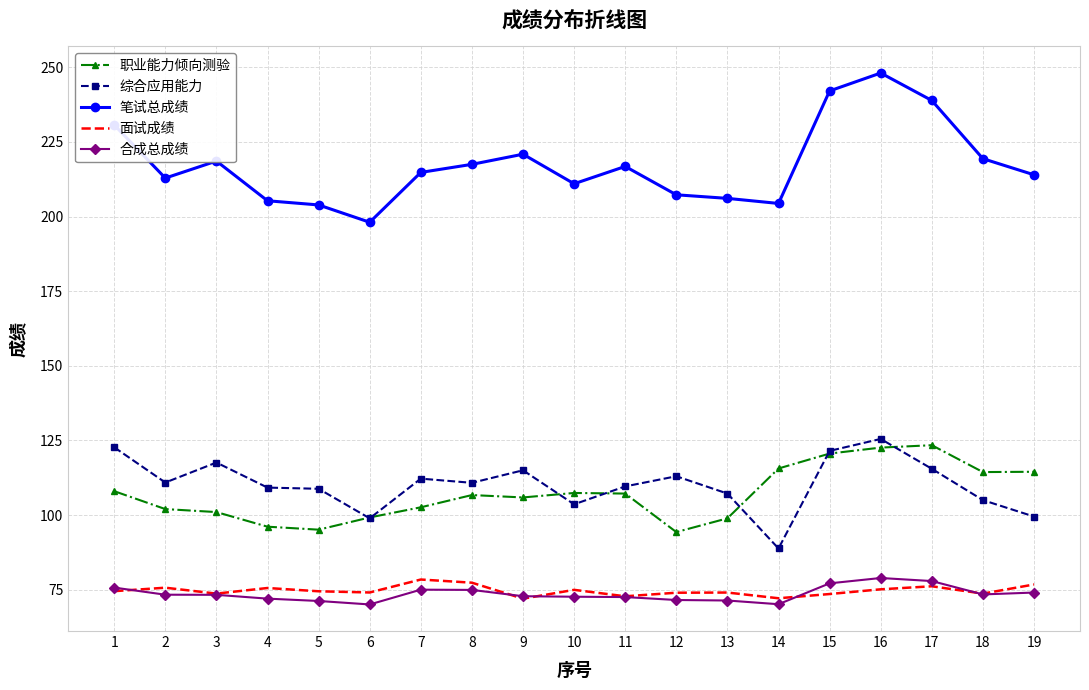

What is the smallest value displayed?

70.0